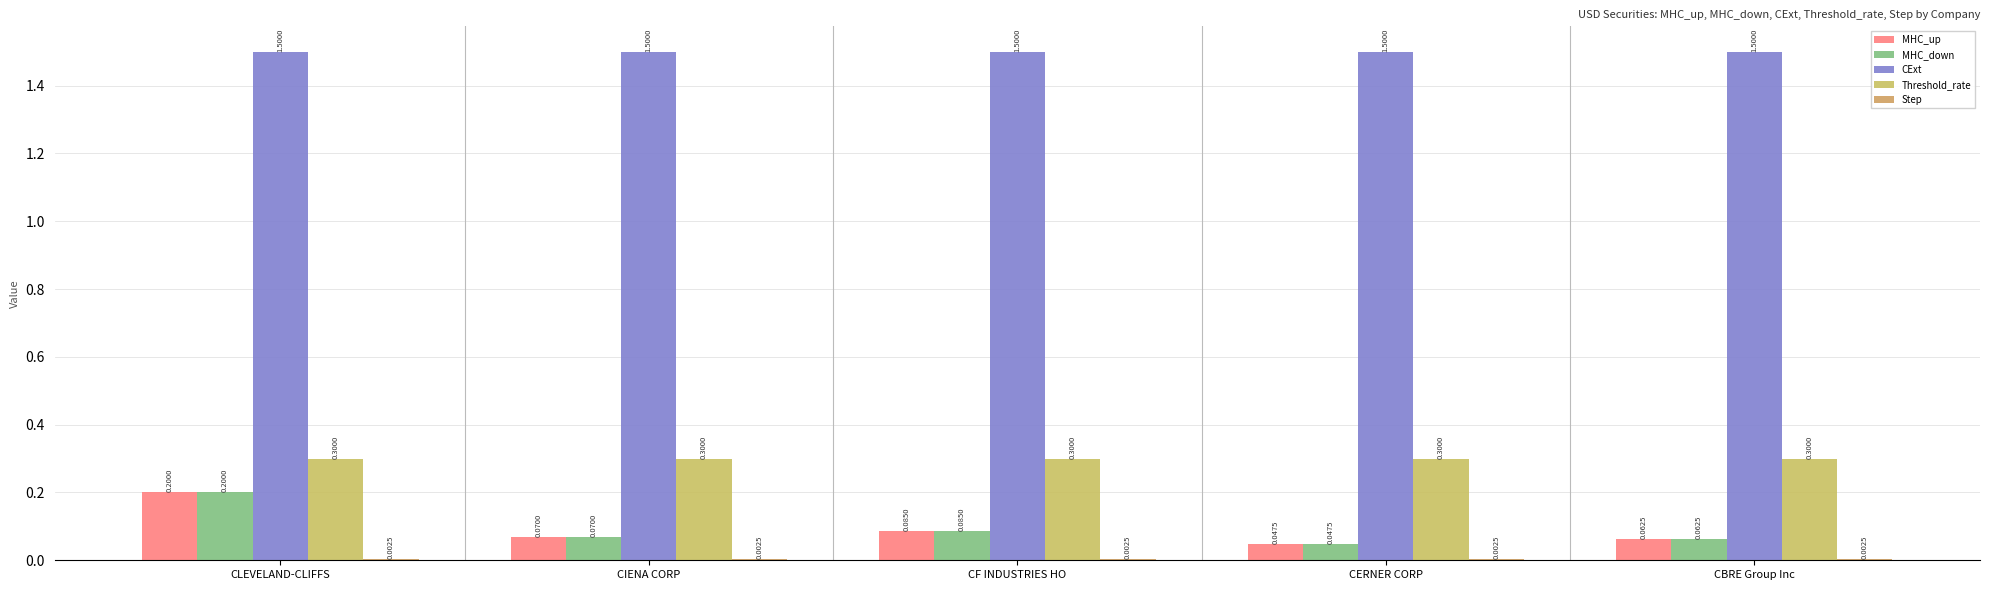

At which category is the sum across all series the highest?

CLEVELAND-CLIFFS